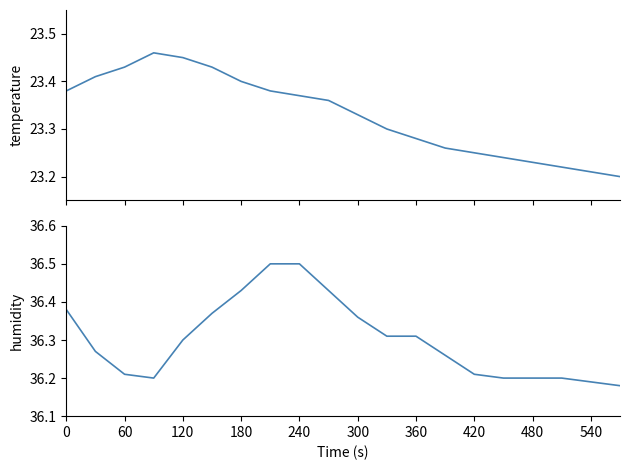

True or false: humidity and temperature intersect in this chart.

False